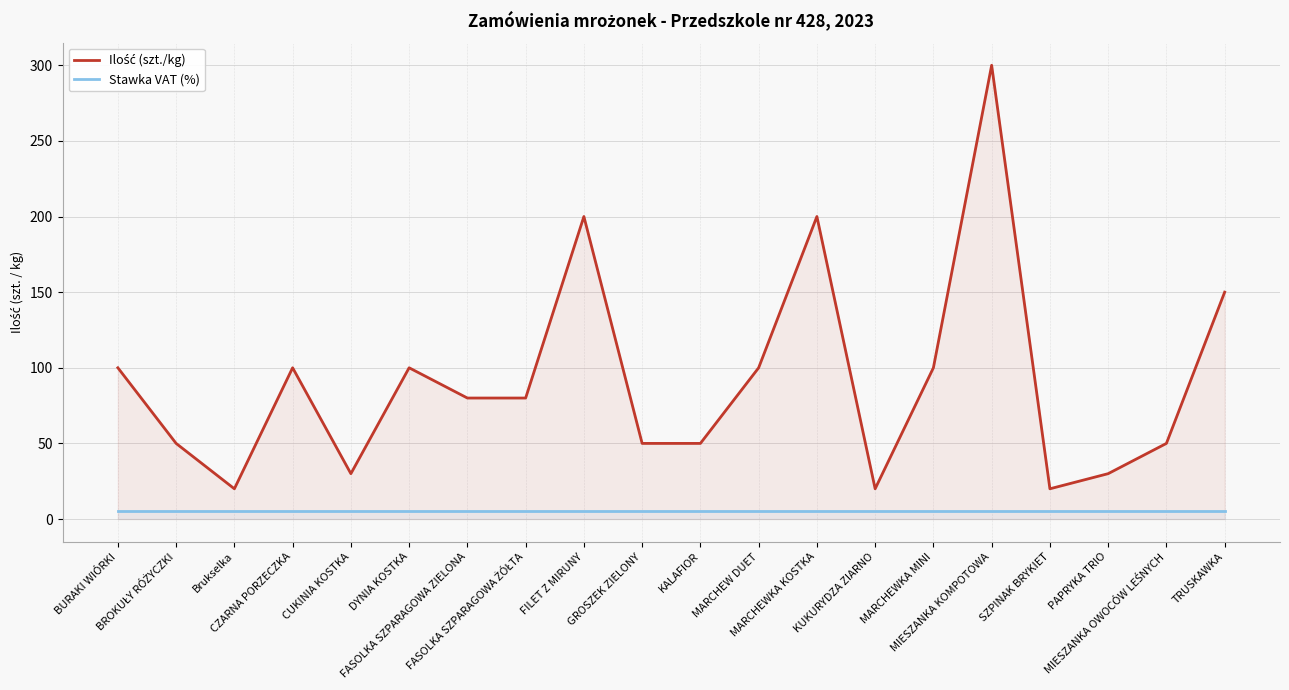

At which label does Stawka VAT (%) reach its minimum?

BURAKI WIÓRKI